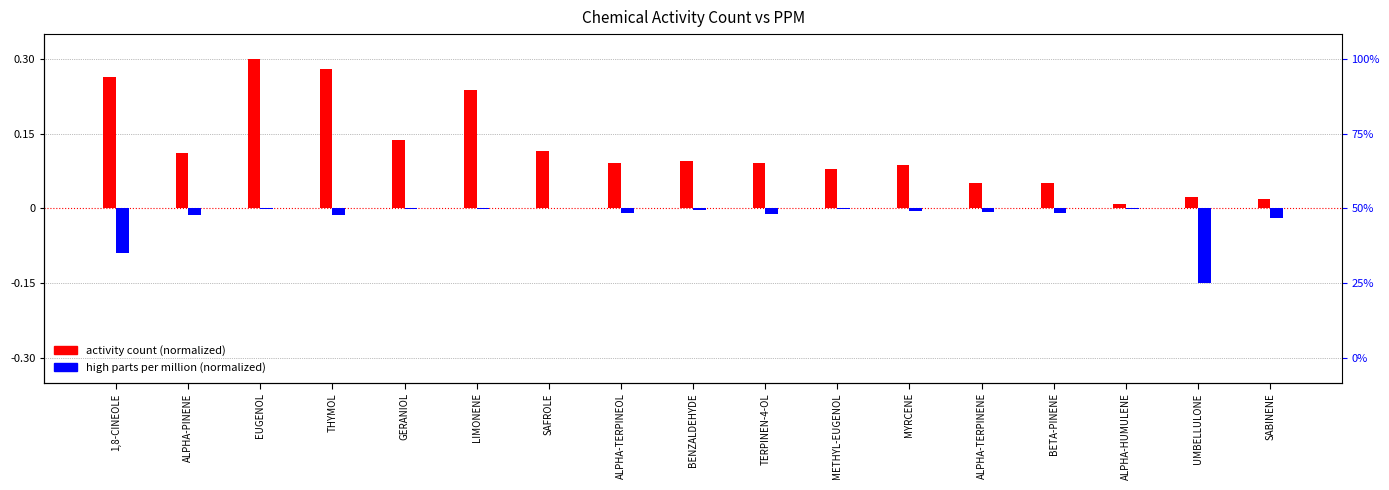

The value of activity count (normalized) at THYMOL is 0.4. True or false?

False